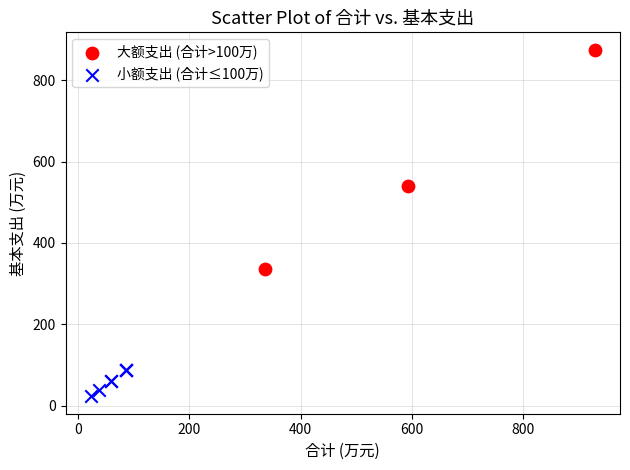

Which series has the largest Y range (max minus min)?

大额支出 (合计>100万)